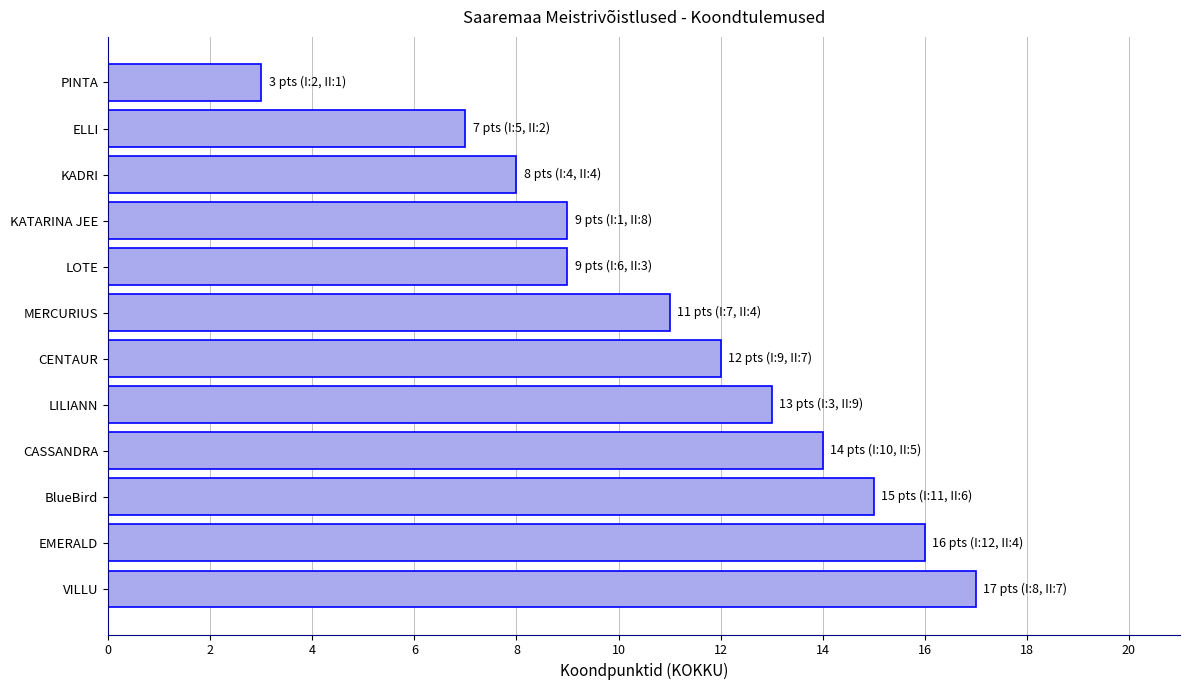

What is the sum of all values?

134